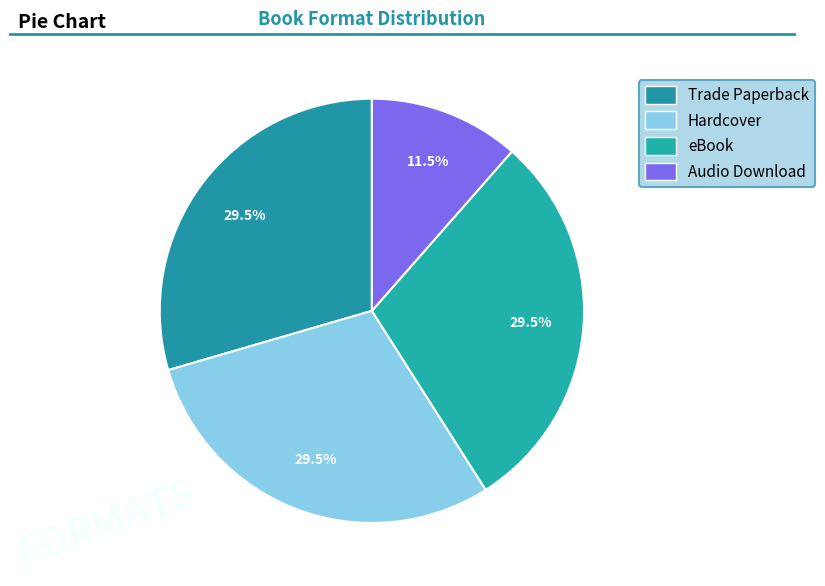

Is there a majority slice in this chart?

No